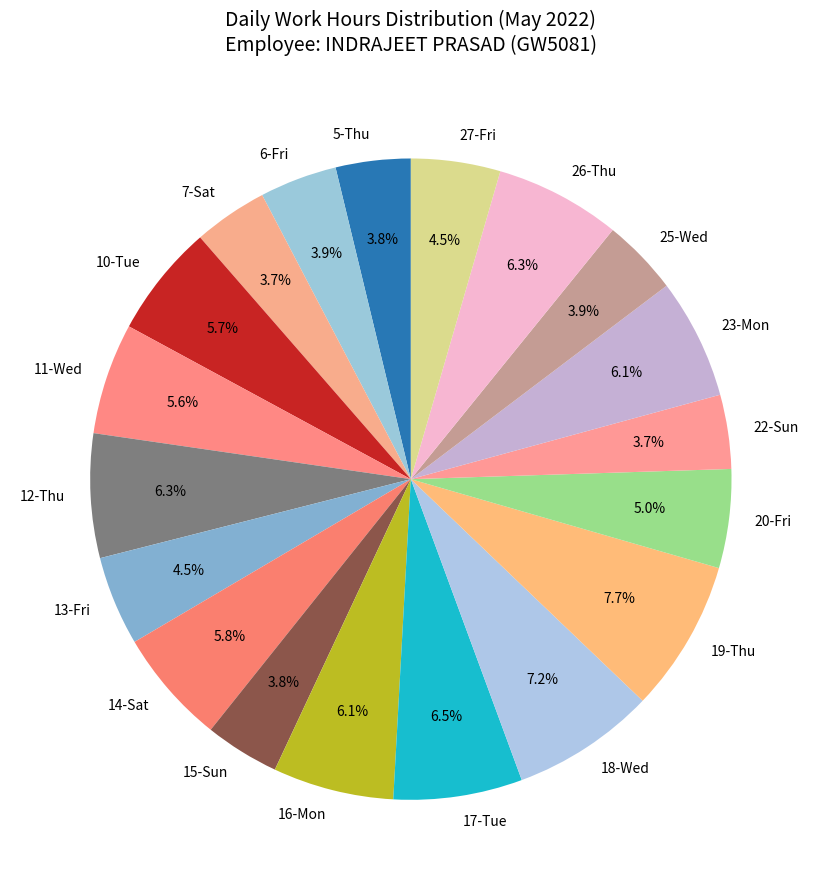

What percentage is the 18-Wed slice, to the nearest percent?

7%